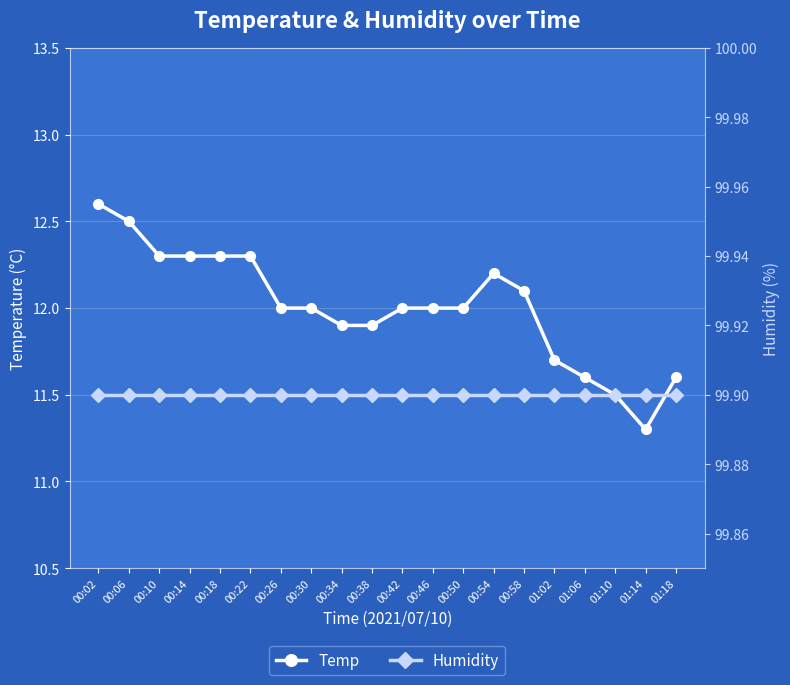

At which category is the sum across all series the highest?

00:02